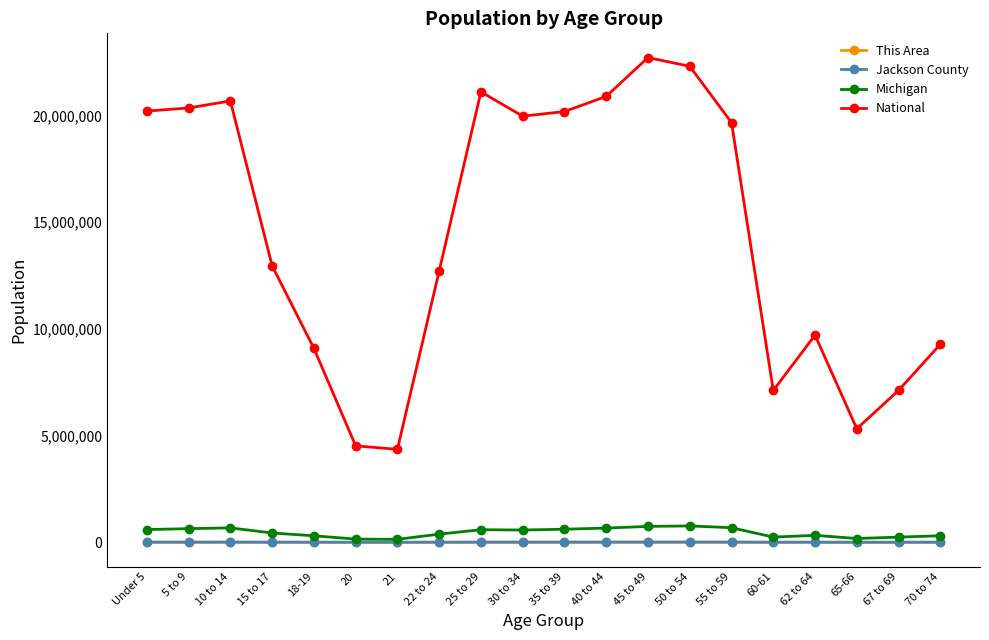

What is the label of the 16th point from the left?

60-61